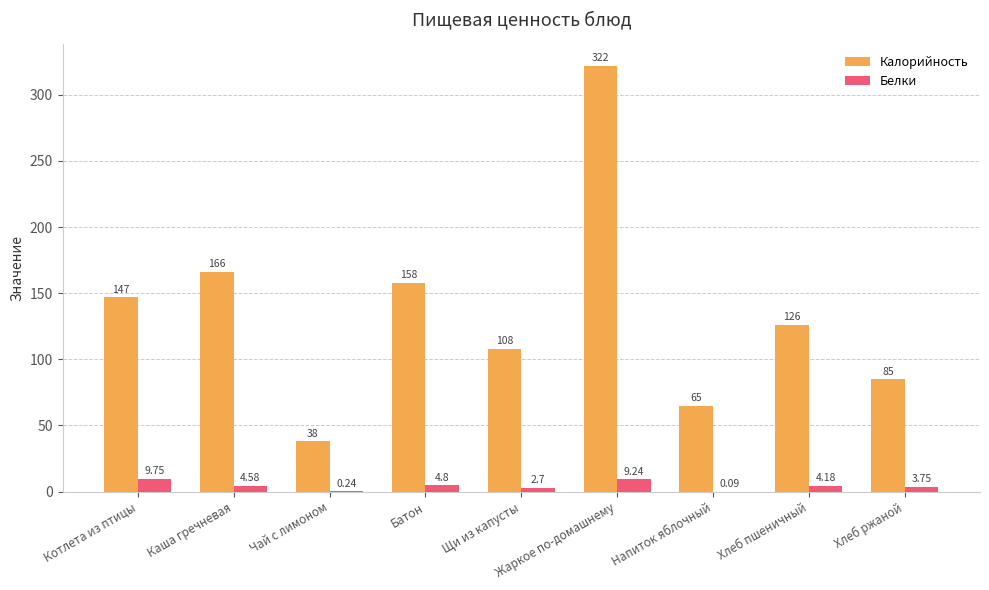

At which label is Белки closest to 4?

Хлеб пшеничный